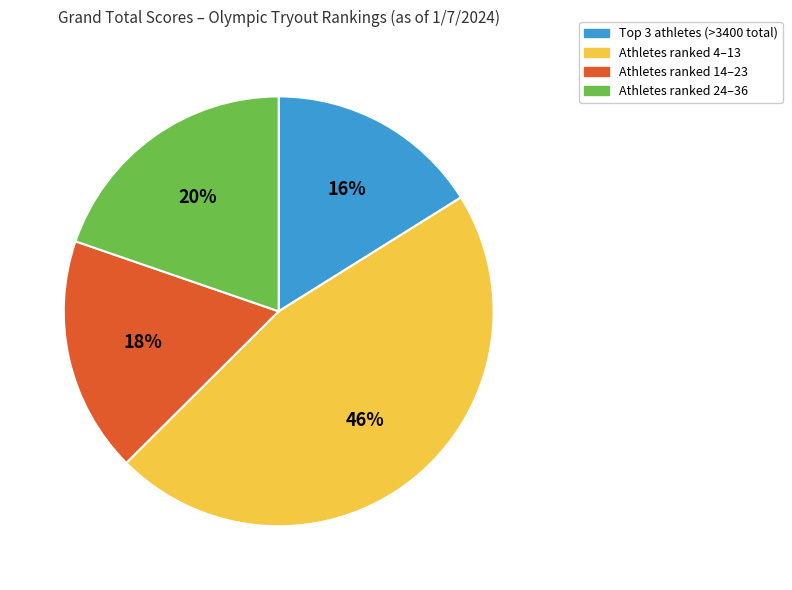

To the nearest percent, what is the difference between the largest and smallest slice percentages?

30%